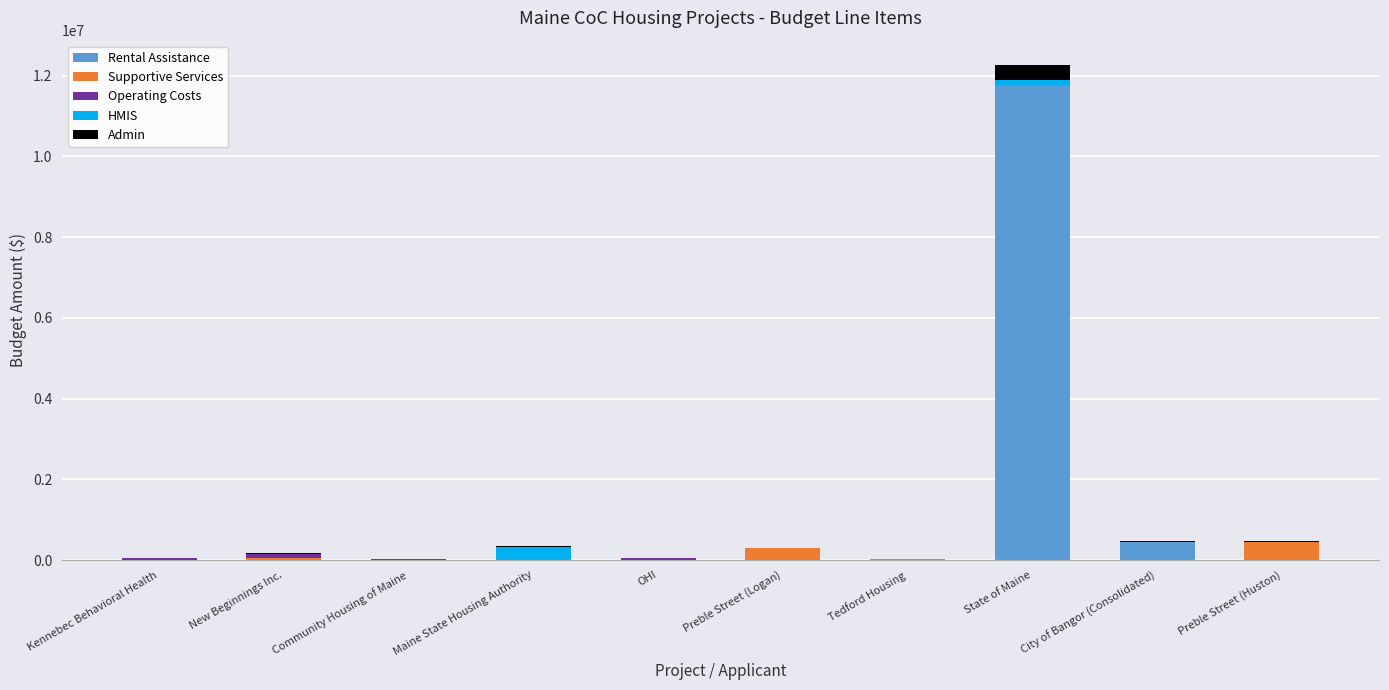

What is the maximum value for Rental Assistance?

11771832